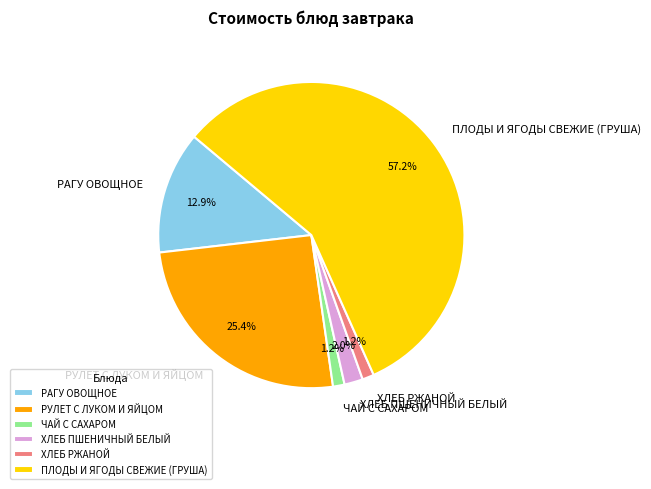

Which has a higher value, РУЛЕТ С ЛУКОМ И ЯЙЦОМ or ЧАЙ С САХАРОМ?

РУЛЕТ С ЛУКОМ И ЯЙЦОМ